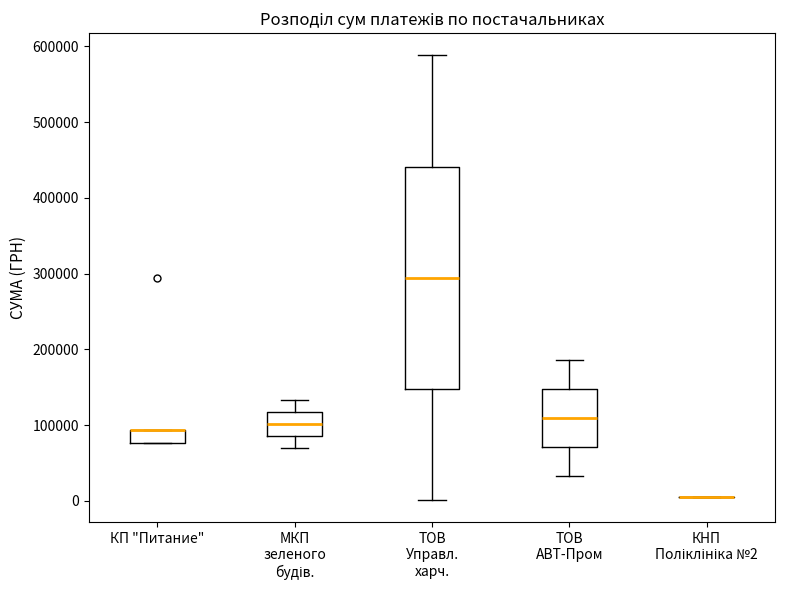

Where is the lower edge of the box for КП "Питание" on the y-axis? The values are not printed on the chart, so give them approximately, as read against the axis.

80000